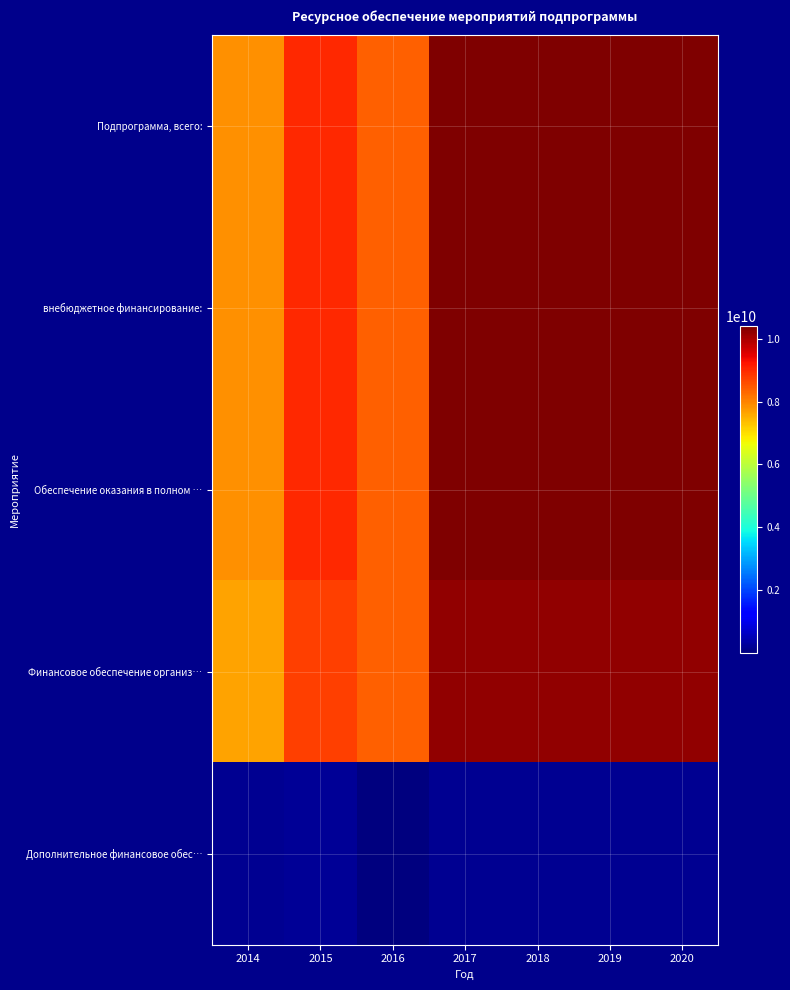

Which has a higher value, 2020 or 2015?

2020